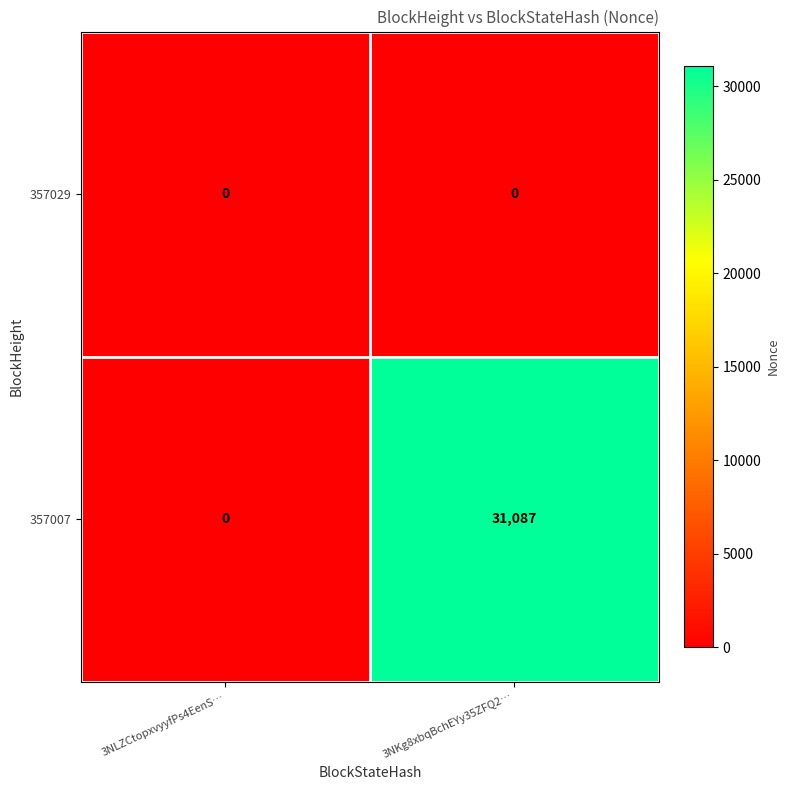

Reading left to right, what are all the values shown in this chart?

357029: 3NLZCtopxvyyfPs4EenS…=0	3NKg8xbqBchEYy35ZFQ2…=0
357007: 3NLZCtopxvyyfPs4EenS…=0	3NKg8xbqBchEYy35ZFQ2…=31087